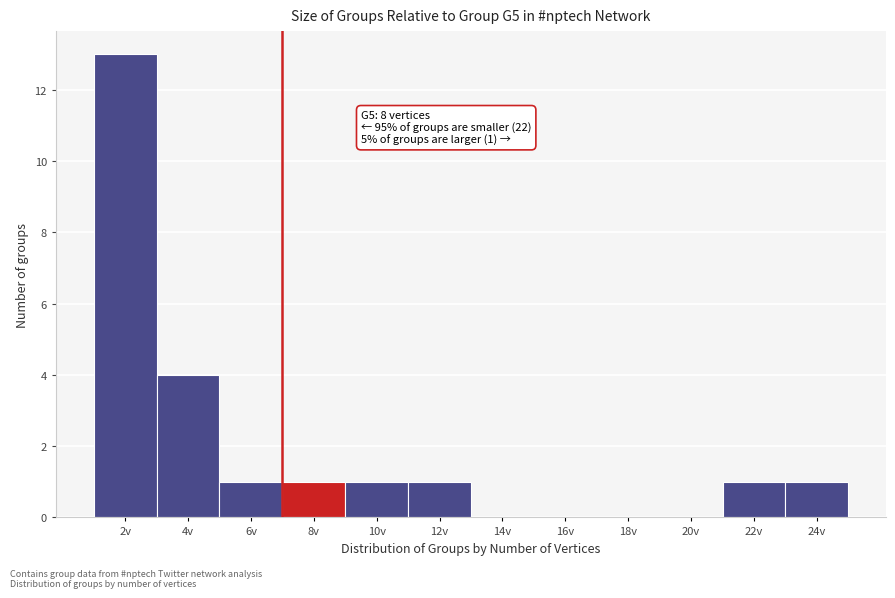

Reading left to right, list all the values displayed in this chart.

2v=13	4v=4	6v=1	8v=1	10v=1	12v=1	14v=0	16v=0	18v=0	20v=0	22v=1	24v=1